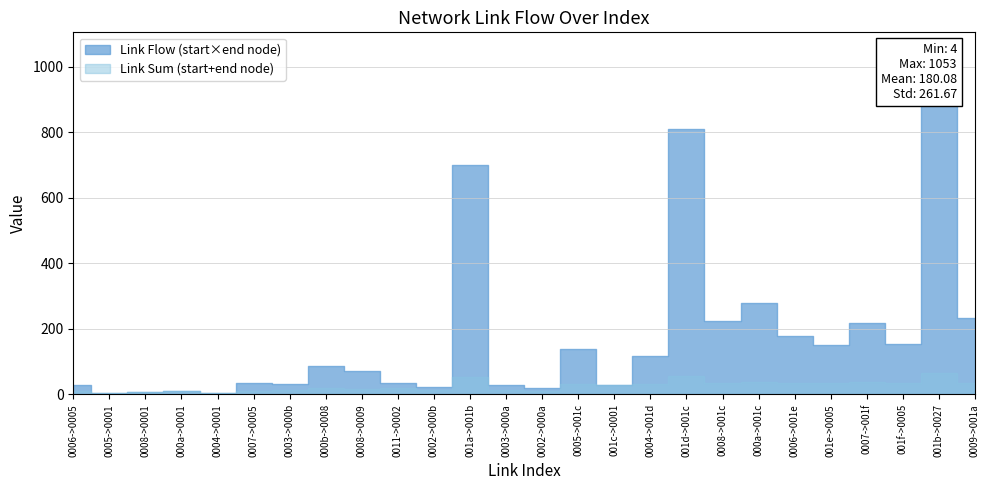

How many lines are shown in the chart?

2